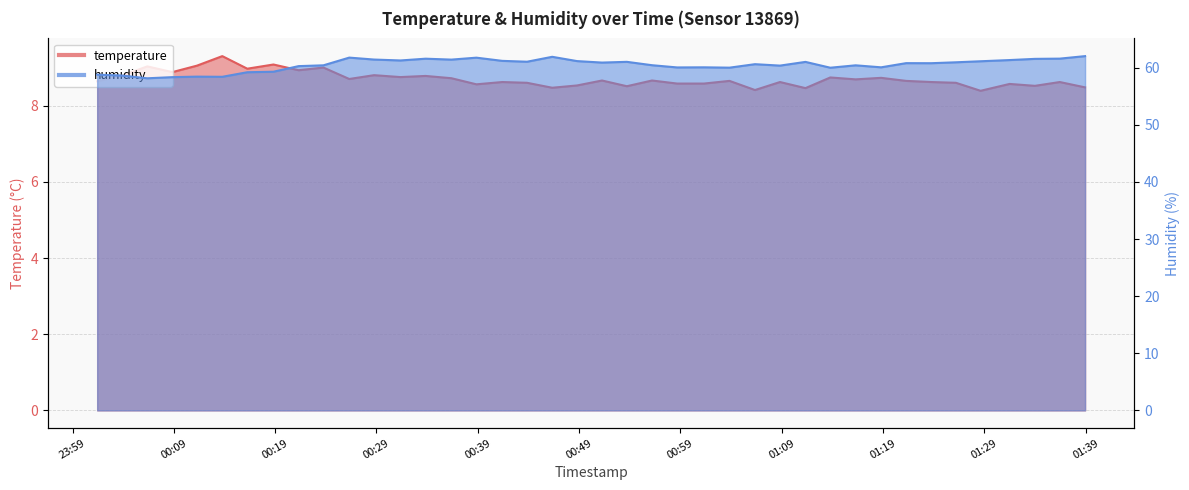

Which series has the largest total across all categories?

humidity